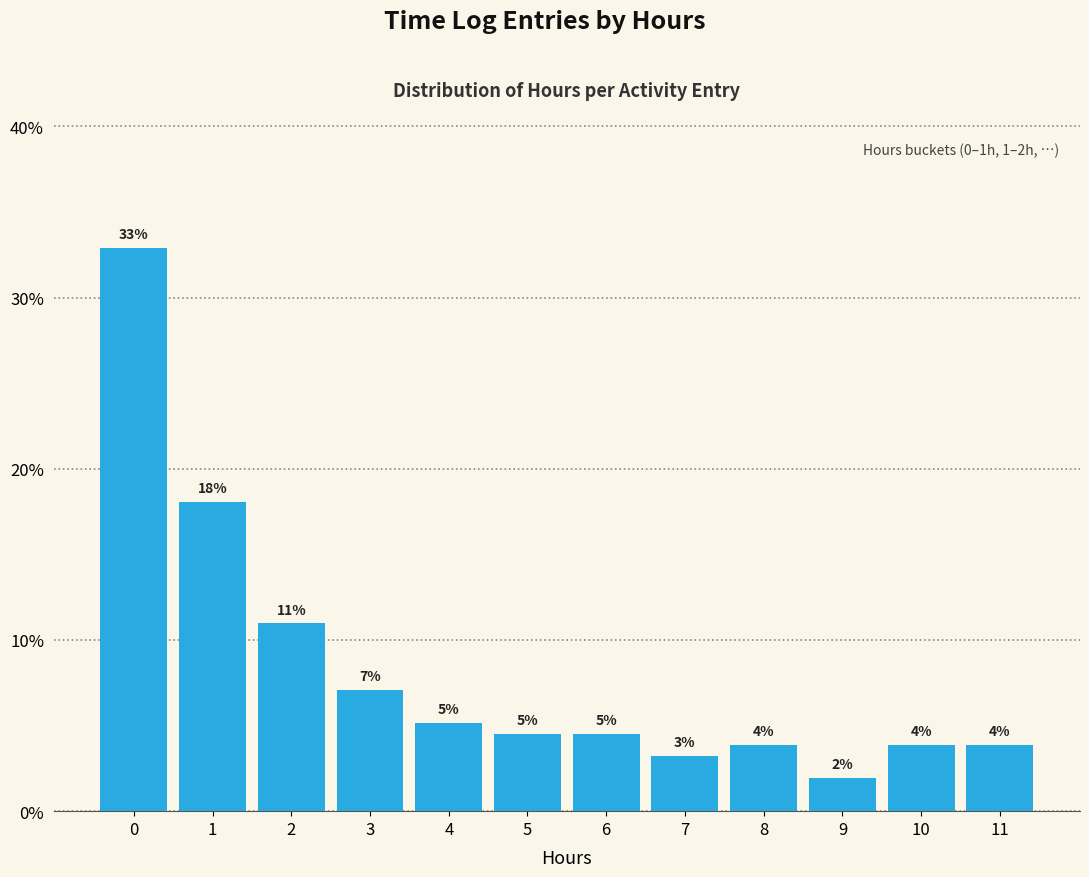

How many bars are there in total?

12